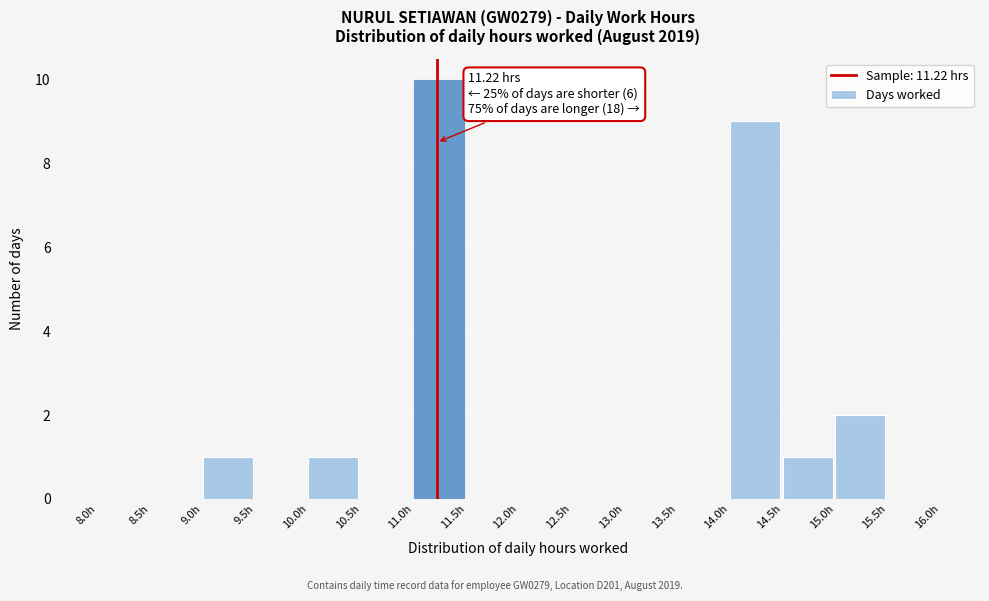

Which range on the x-axis has the tallest bar?

11.0 to 11.5